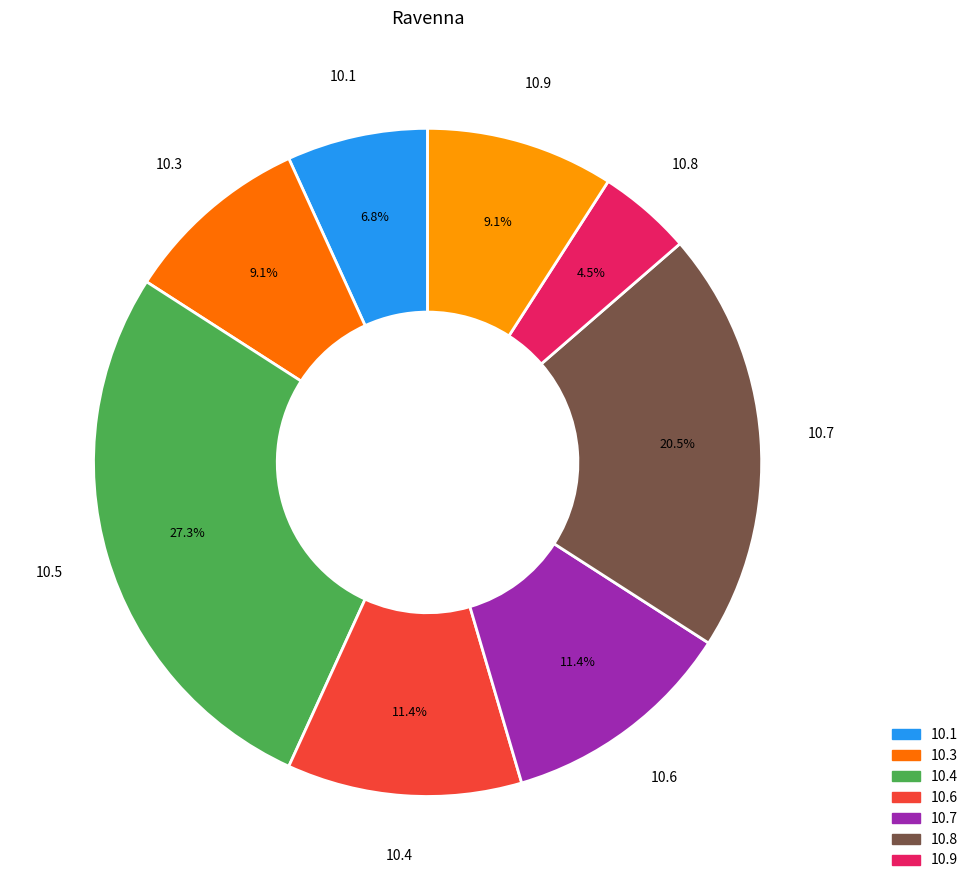

How many segments does this pie chart have?

8